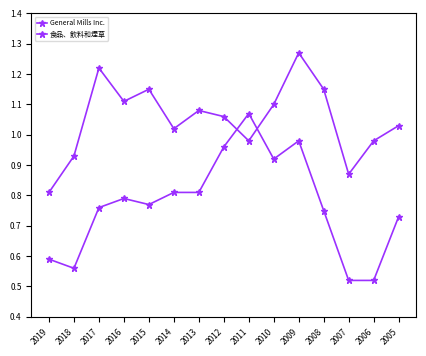

Where is the first local minimum for General Mills Inc.?

2018